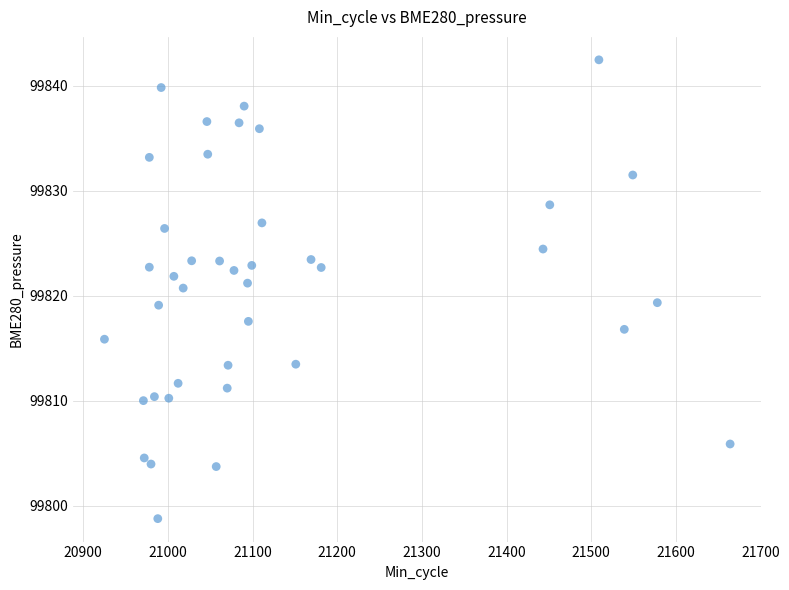

What is the range of X values (max minus min)?

739.0